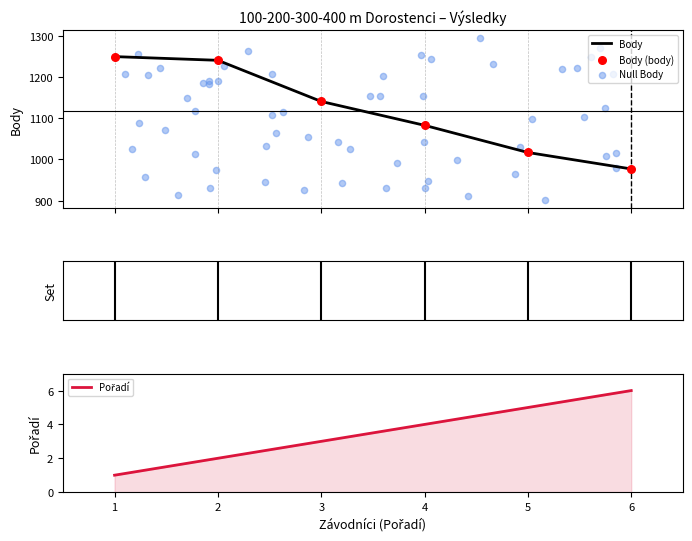

Which series has the largest Y range (max minus min)?

Body